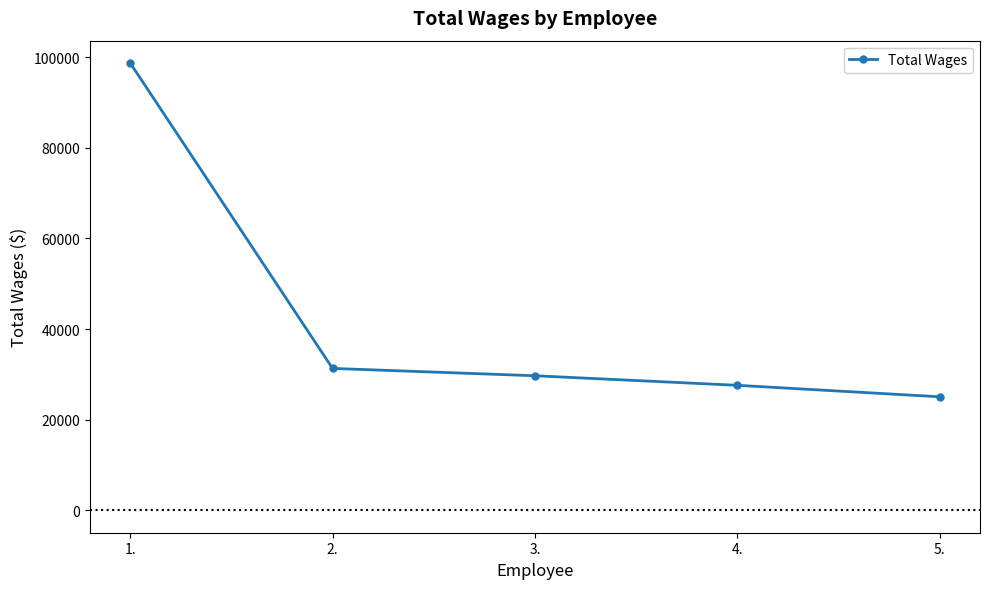

Which label corresponds to the largest value in the chart?

1.